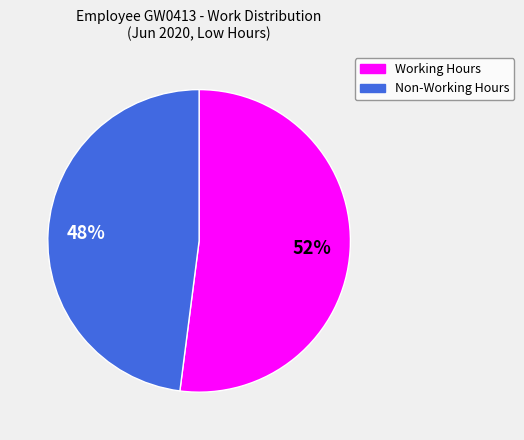

What percentage is the Working Hours slice, to the nearest percent?

52%